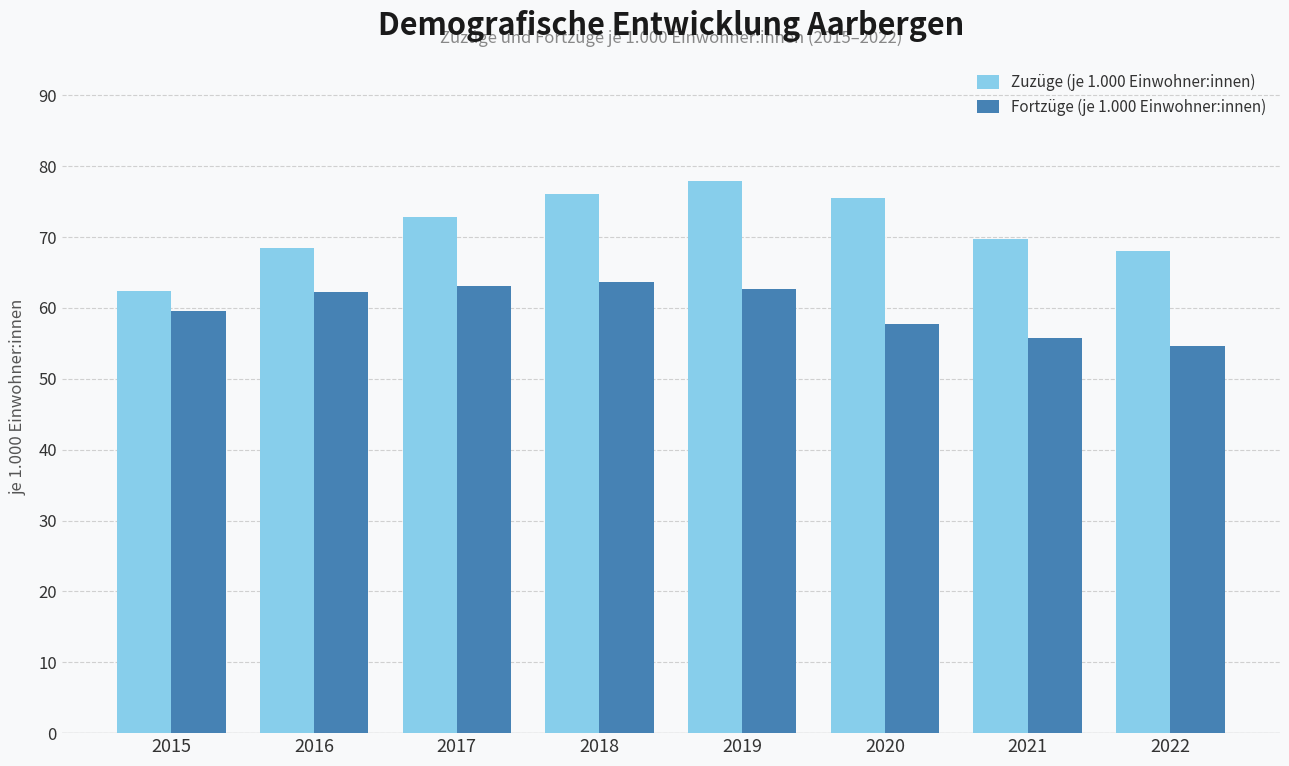

What is the sum of the Zuzüge (je 1.000 Einwohner:innen) values at 2019 and 2016?

146.4